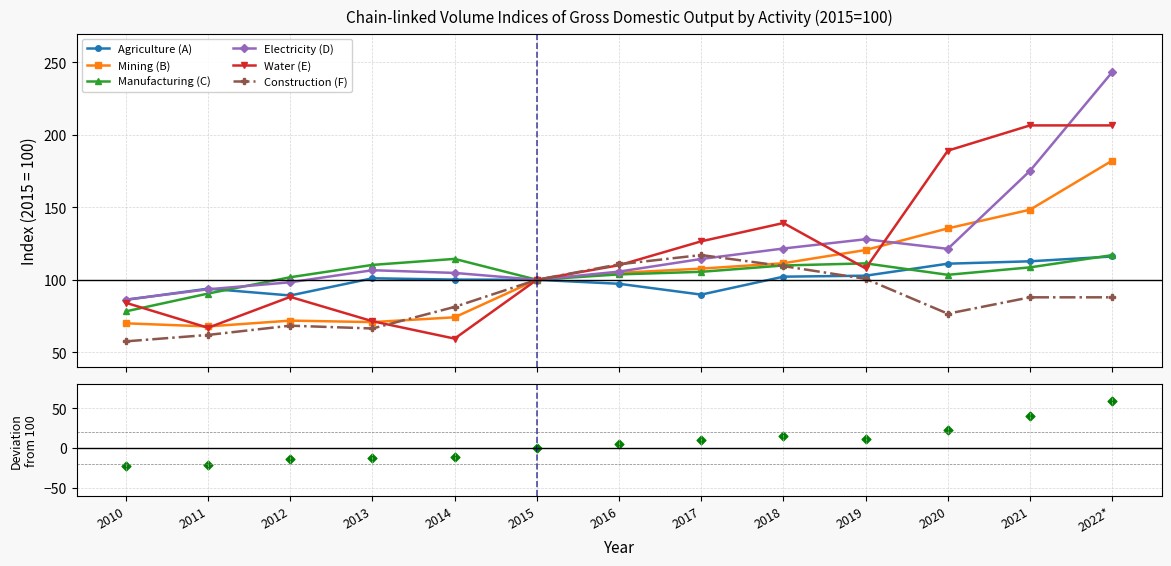

At how many categories does at least one series exceed 72?

13